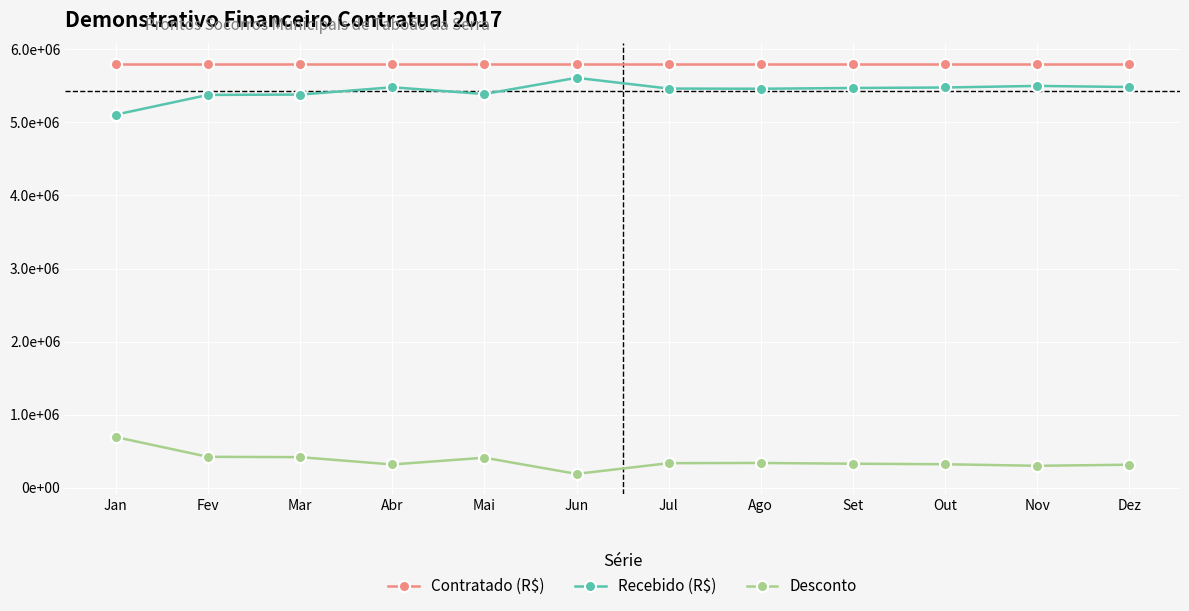

True or false: Recebido (R$) and Desconto intersect in this chart.

False